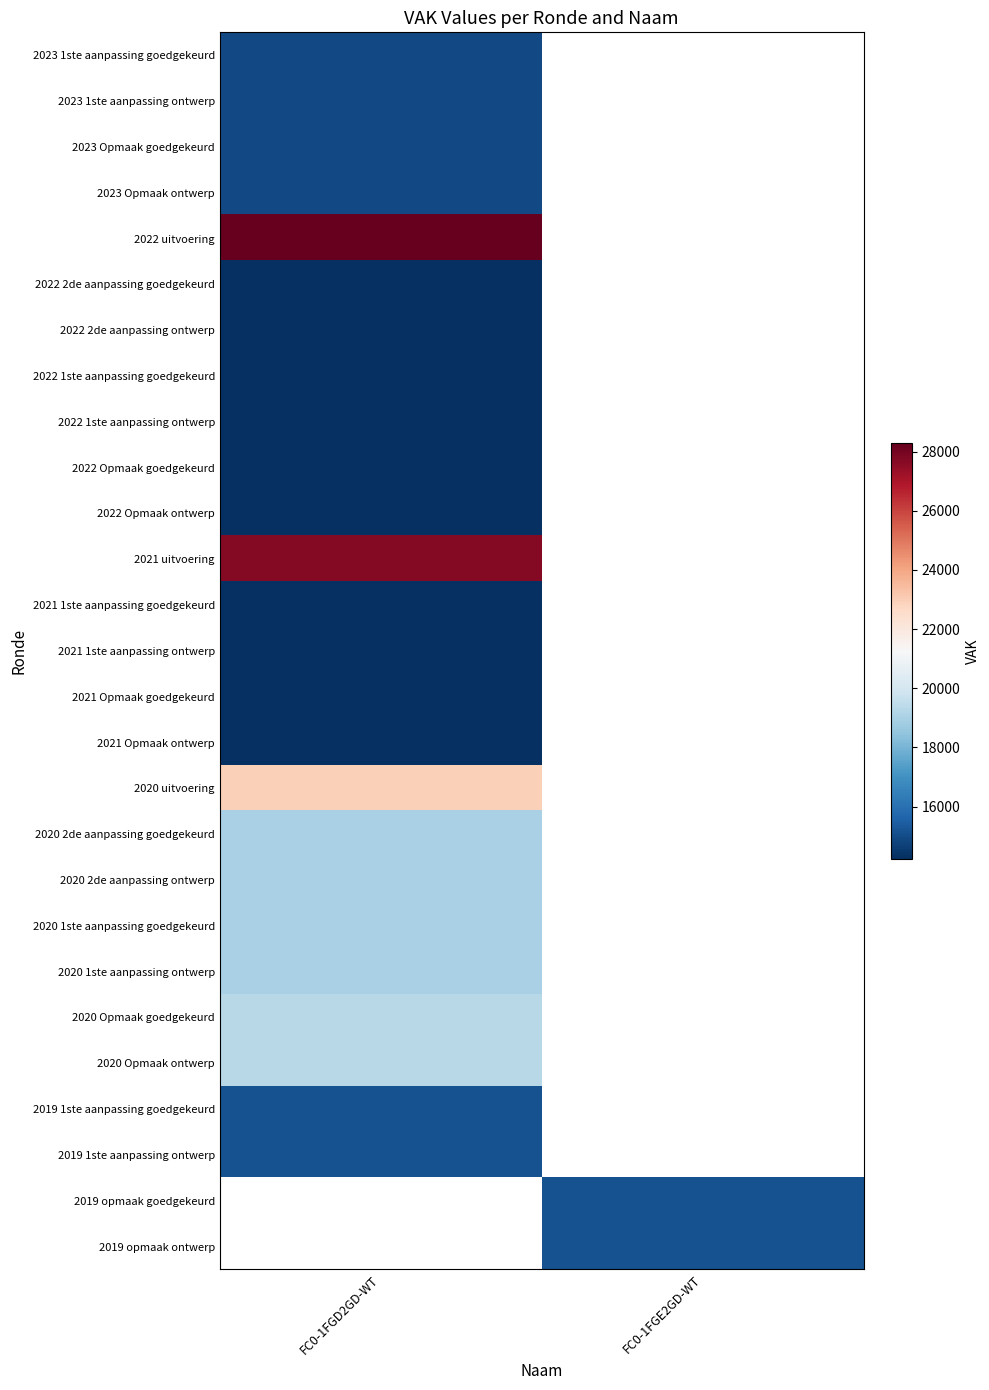

Which category has the lowest value across all series?

FC0-1FGD2GD-WT